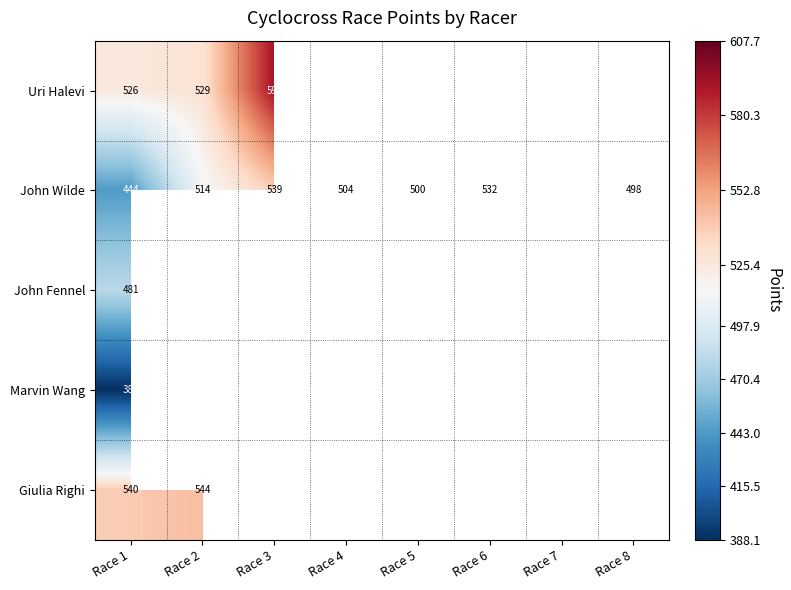

Which series has the largest range (max minus min)?

John Wilde